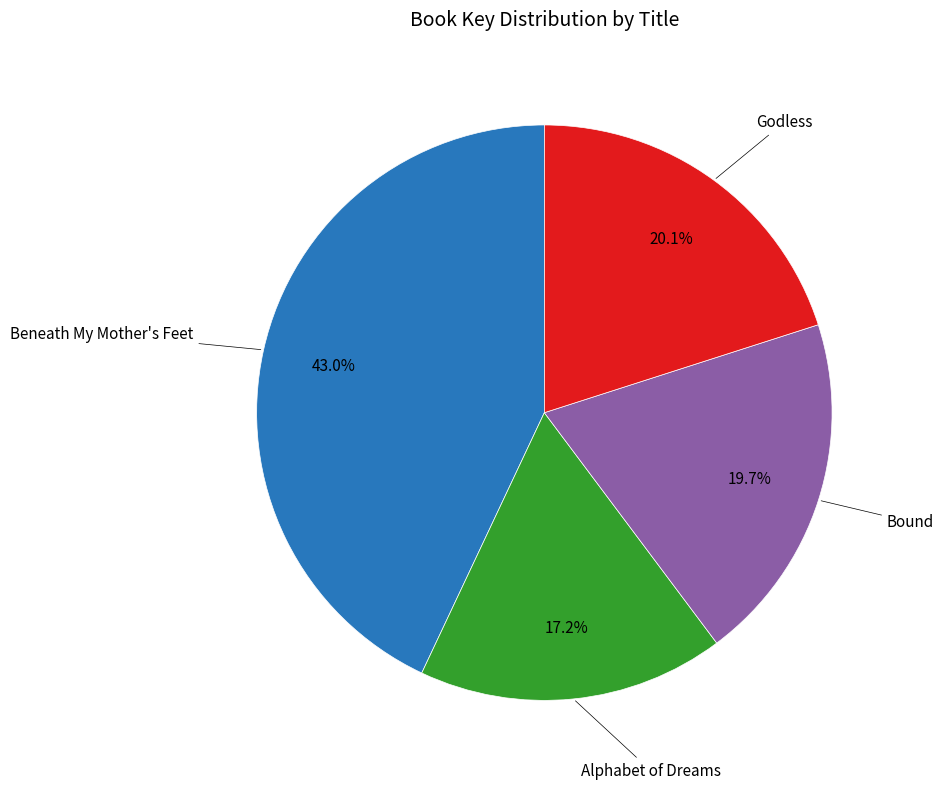

Is there a majority slice in this chart?

No